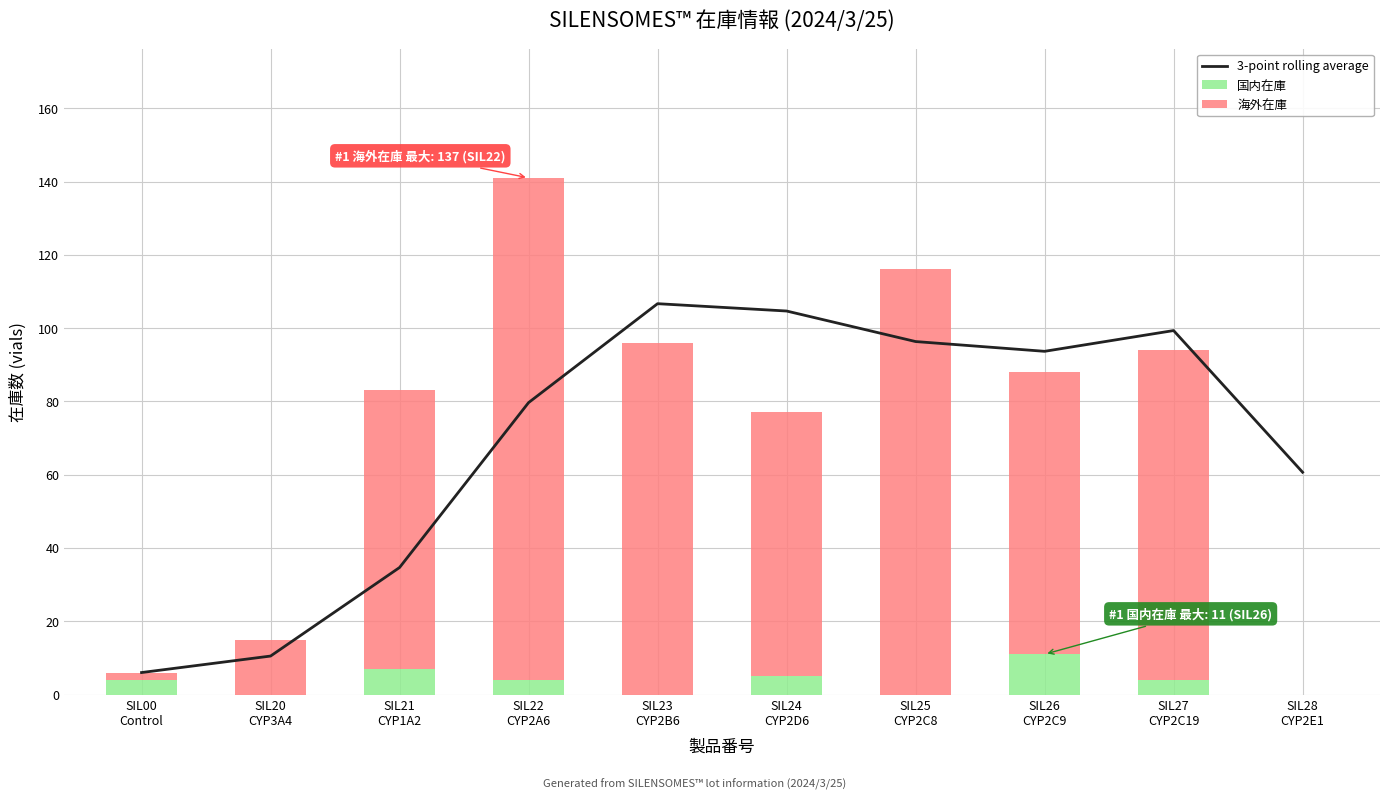

What is the total value across all series at SIL26
CYP2C9?

181.7